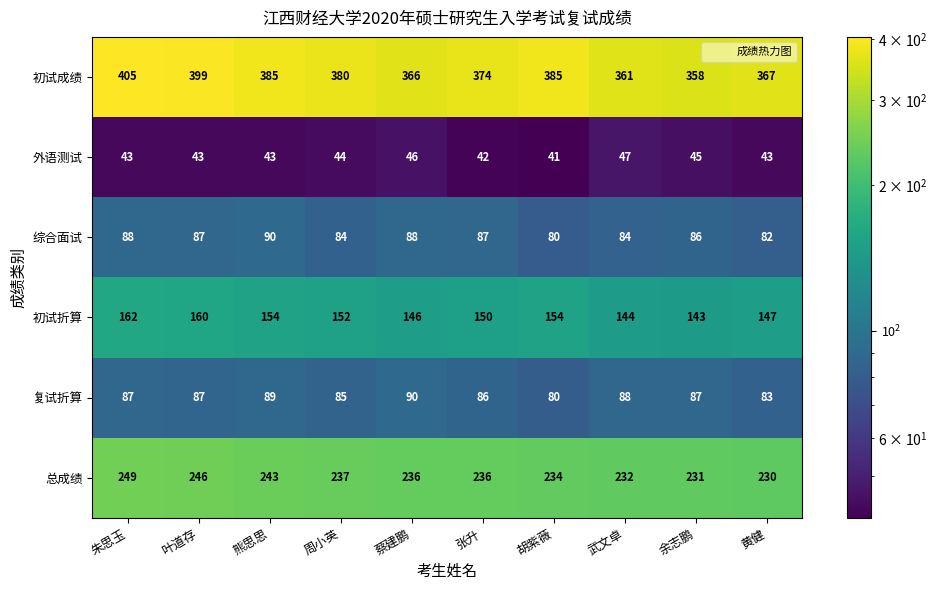

What is the sum of the 外语测试 values at 叶道存 and 胡紫薇?

84